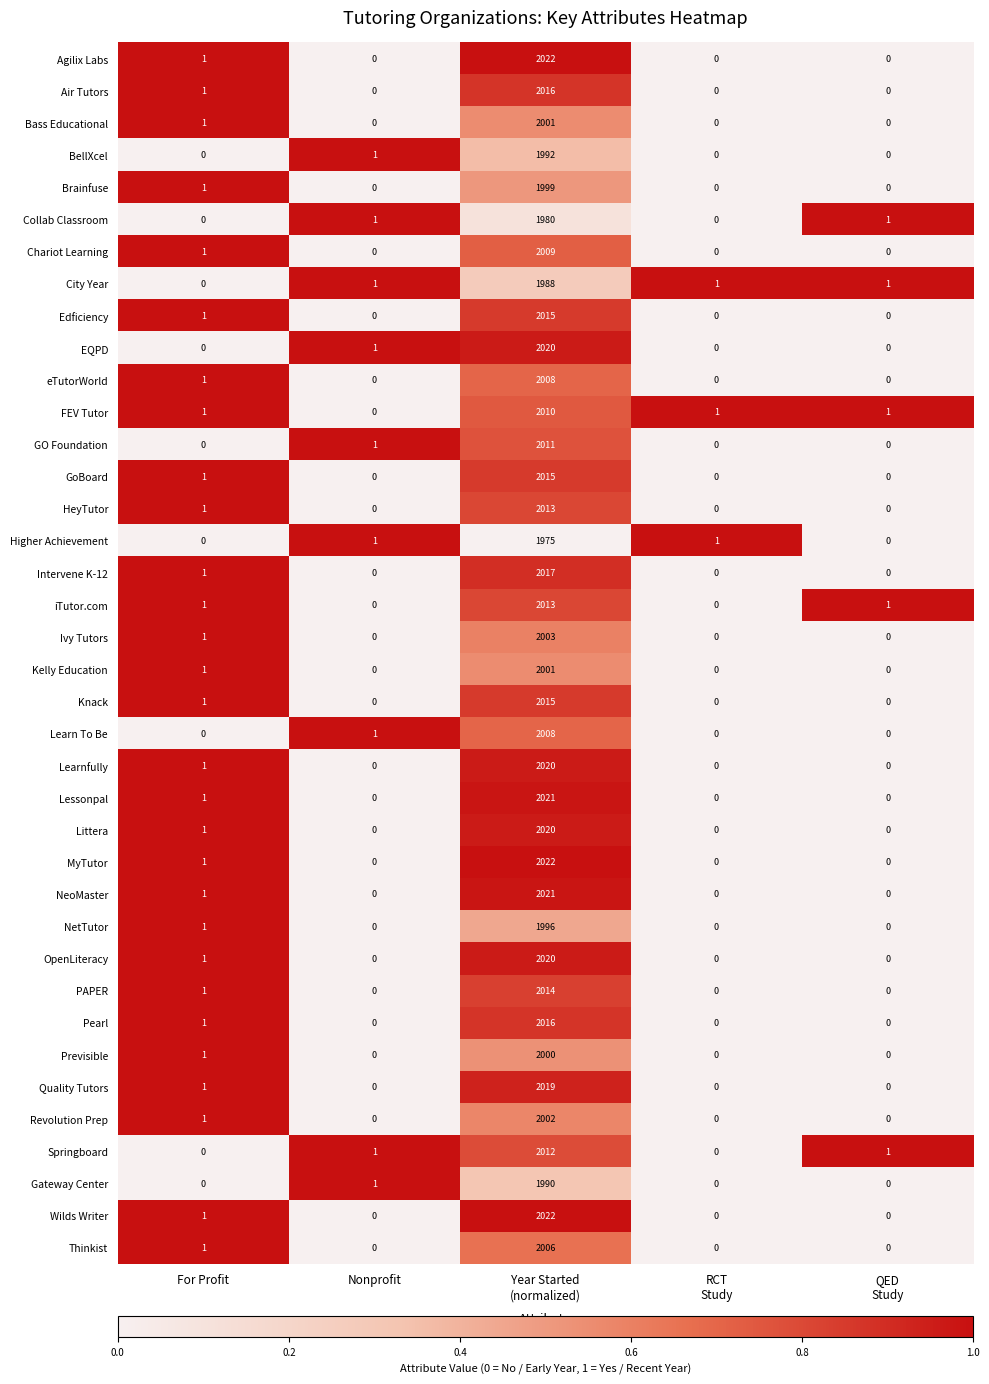

What is the maximum value for HeyTutor?

2013